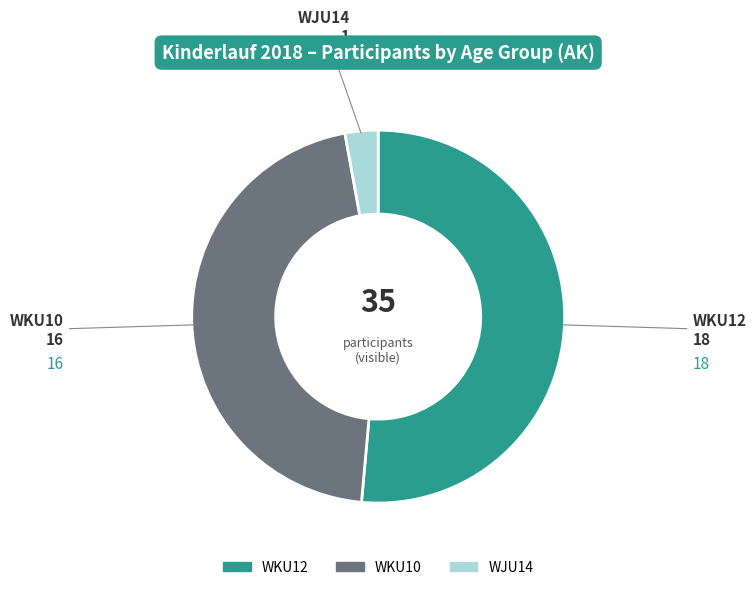

Is there a majority slice in this chart?

Yes